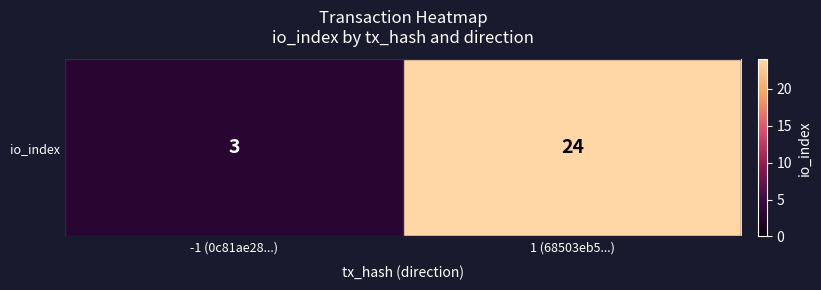

Reading right to left, transcribe all the data shown in this chart.

1 (68503eb5...)=24	-1 (0c81ae28...)=3